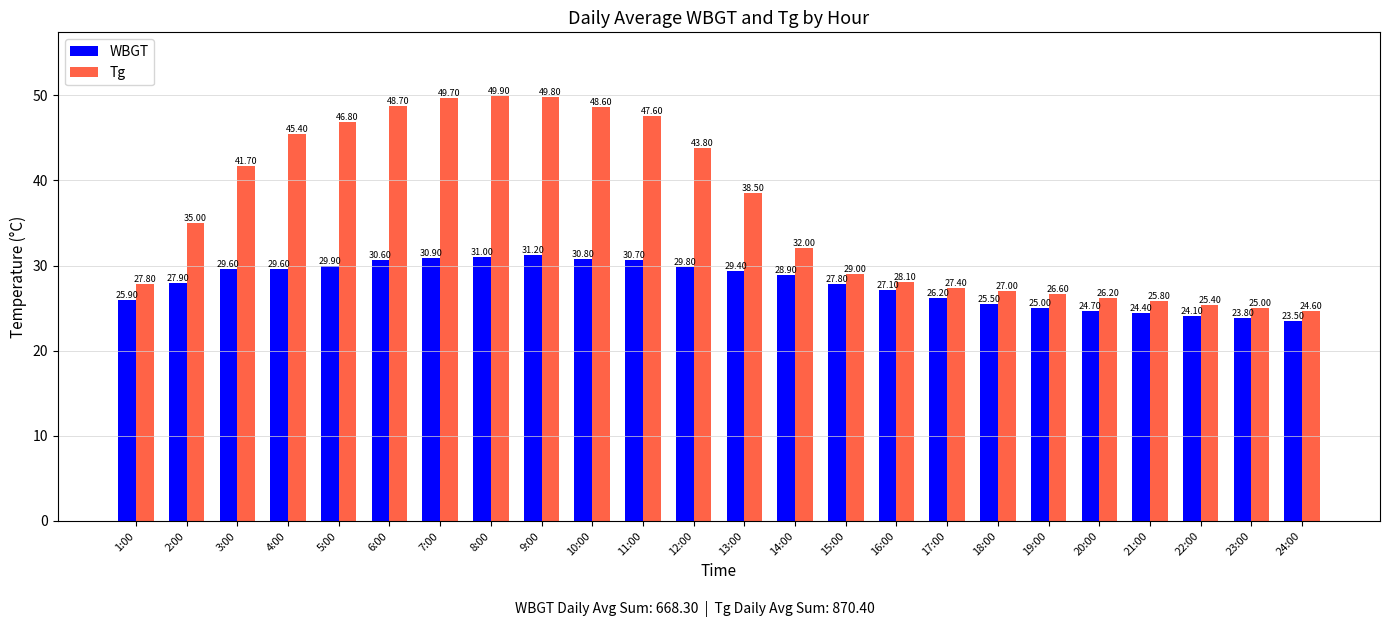

What is the spread (max minus min) of values at 24:00?

1.1